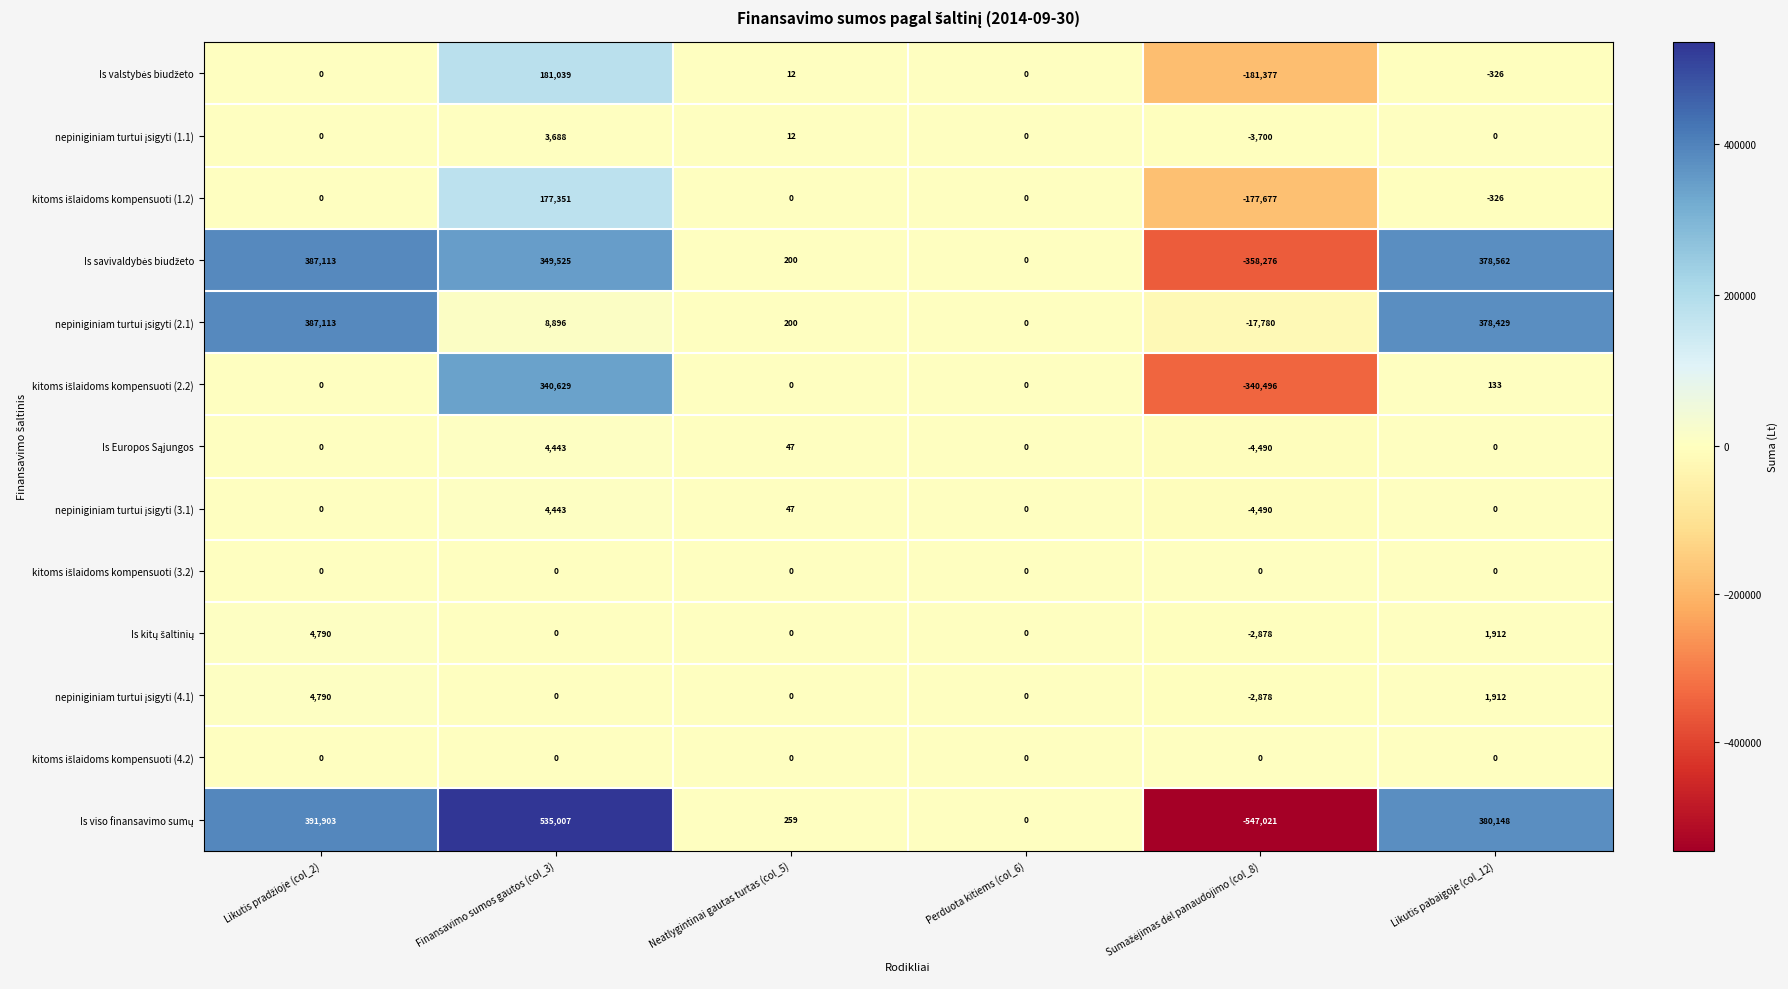

What is the total value across all series at Neatlygintinai gautas turtas (col_5)?

777